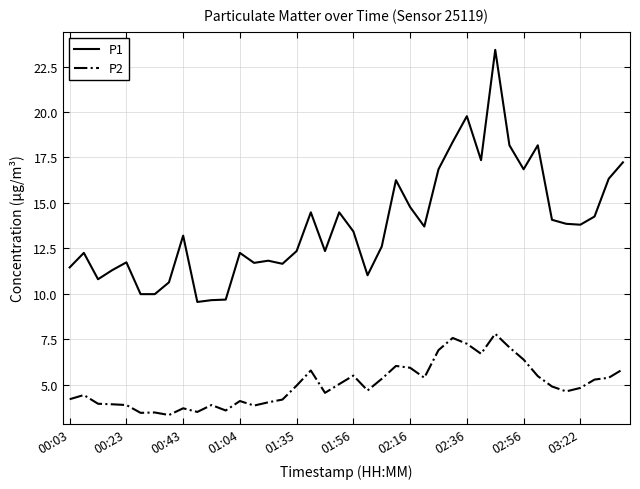

True or false: P2 and P1 intersect in this chart.

False